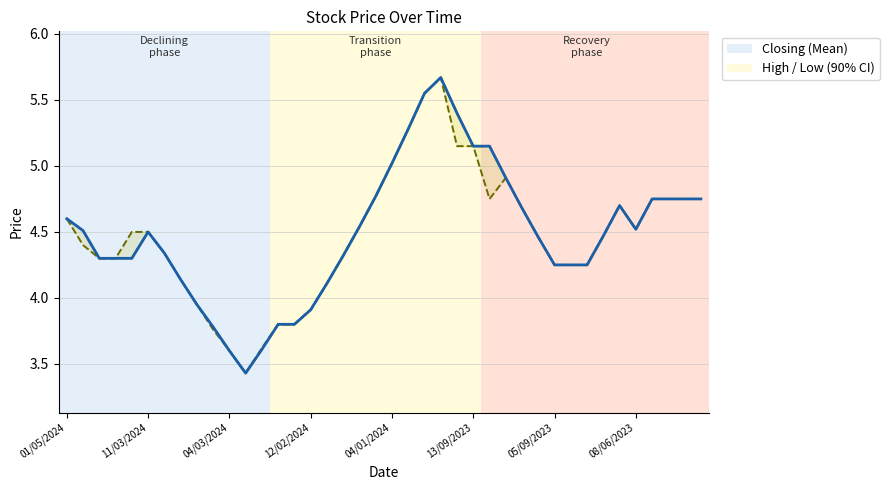

List the series in order of their overall mean, highest first.

High, Closing, Low